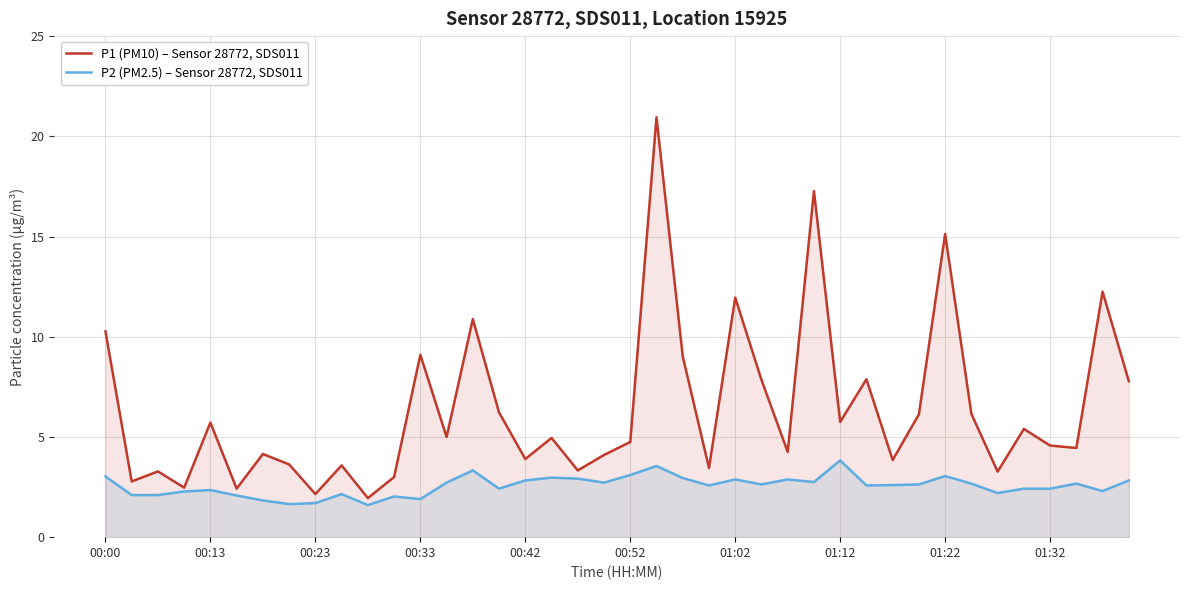

What is the sum of all P2 (PM2.5) – Sensor 28772, SDS011 values?

102.2